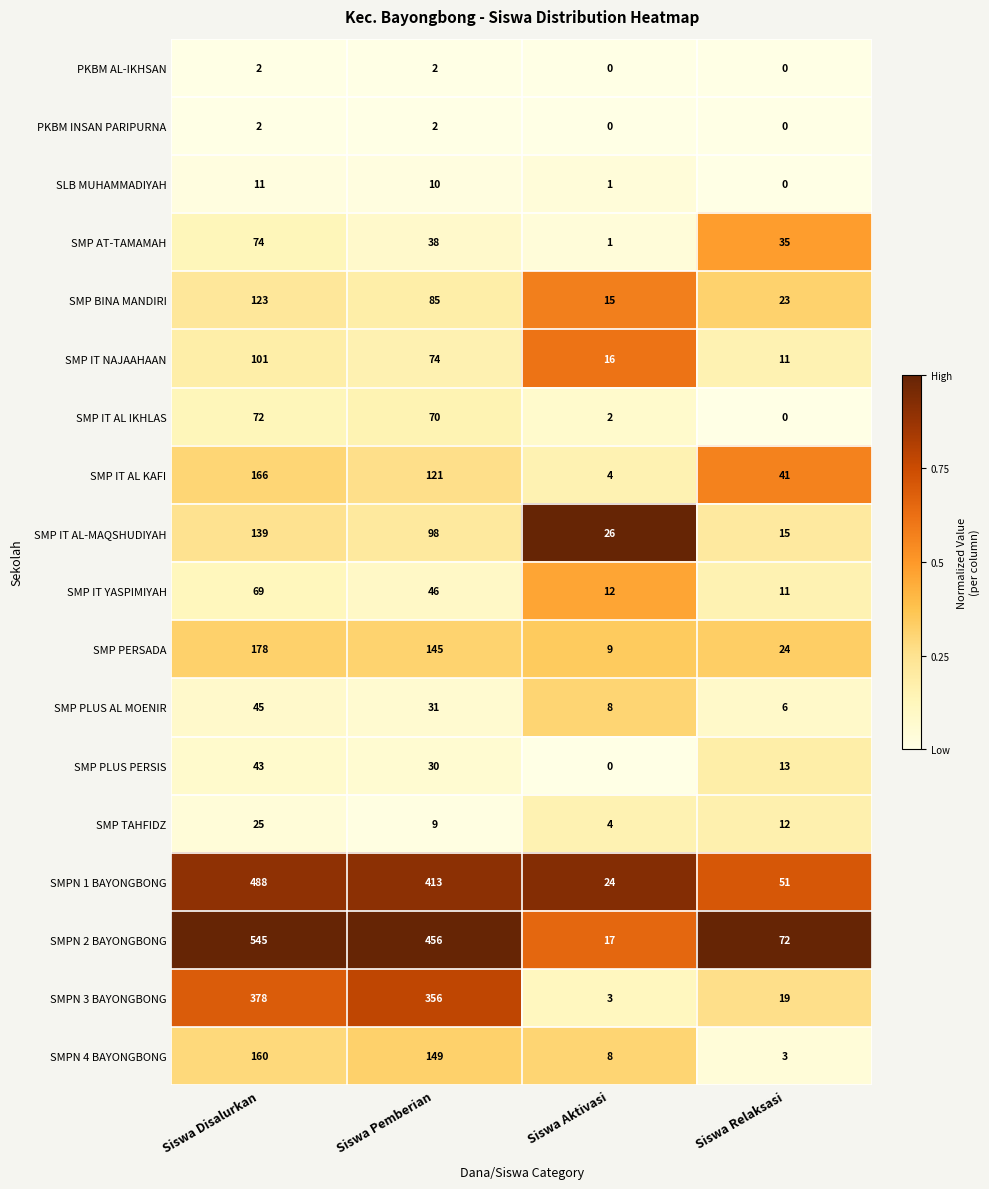

What is the highest value of the SLB MUHAMMADIYAH series?

11